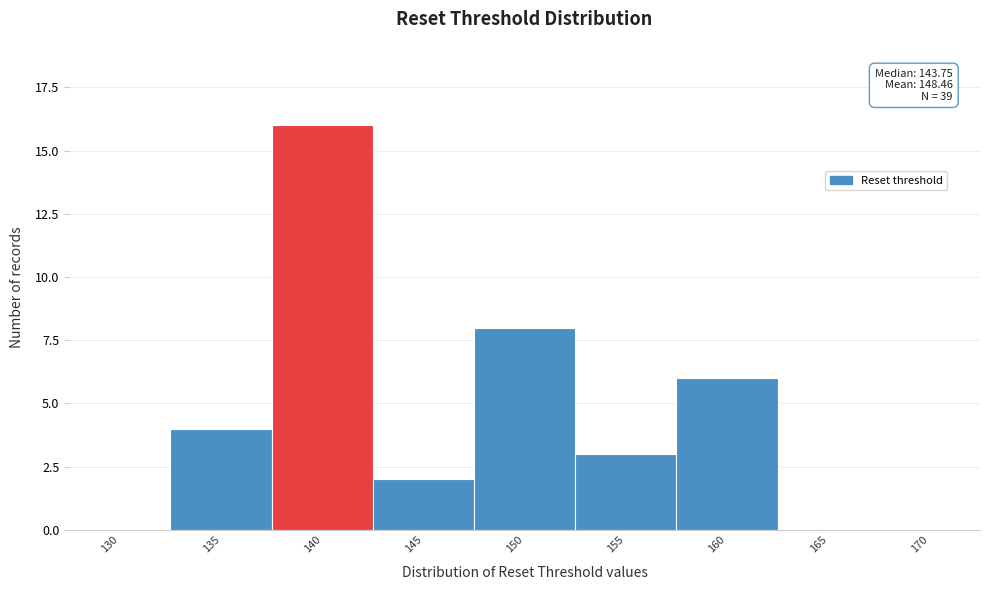

Reading right to left, list all the values displayed in this chart.

170=0	165=0	160=6	155=3	150=8	145=2	140=16	135=4	130=0